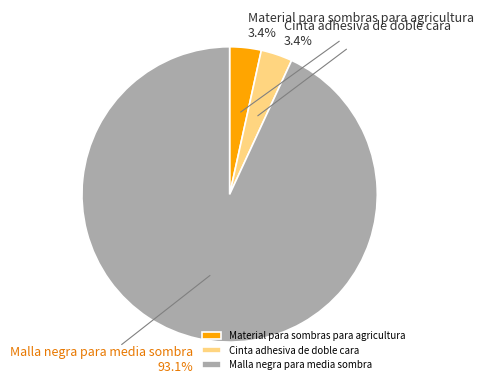

Do Cinta adhesiva de doble cara and Material para sombras para agricultura together represent more than half of the pie?

No